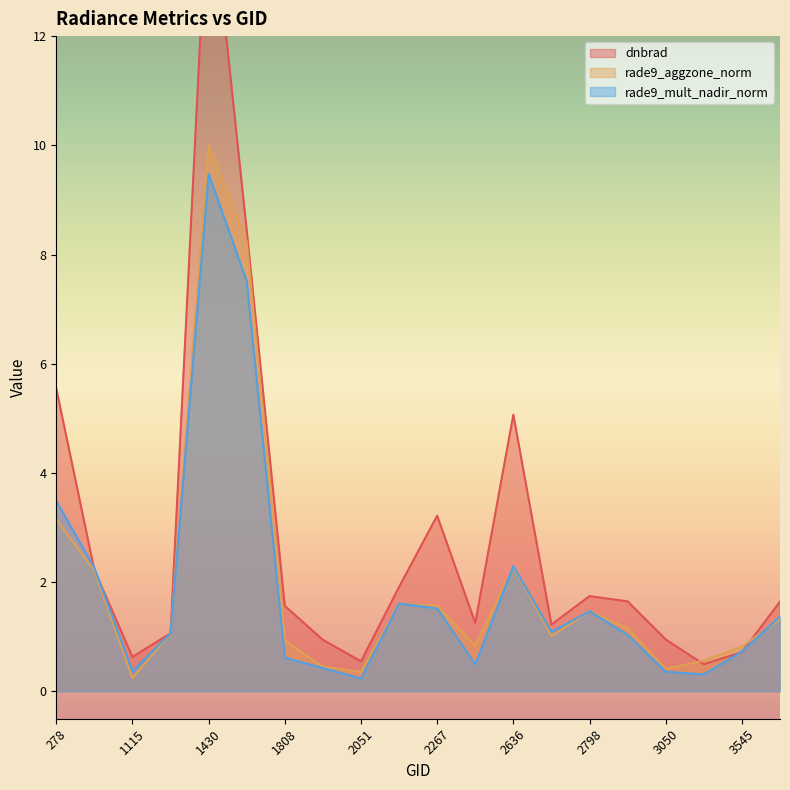

How many interior local peaks does the dnbrad series have?

4